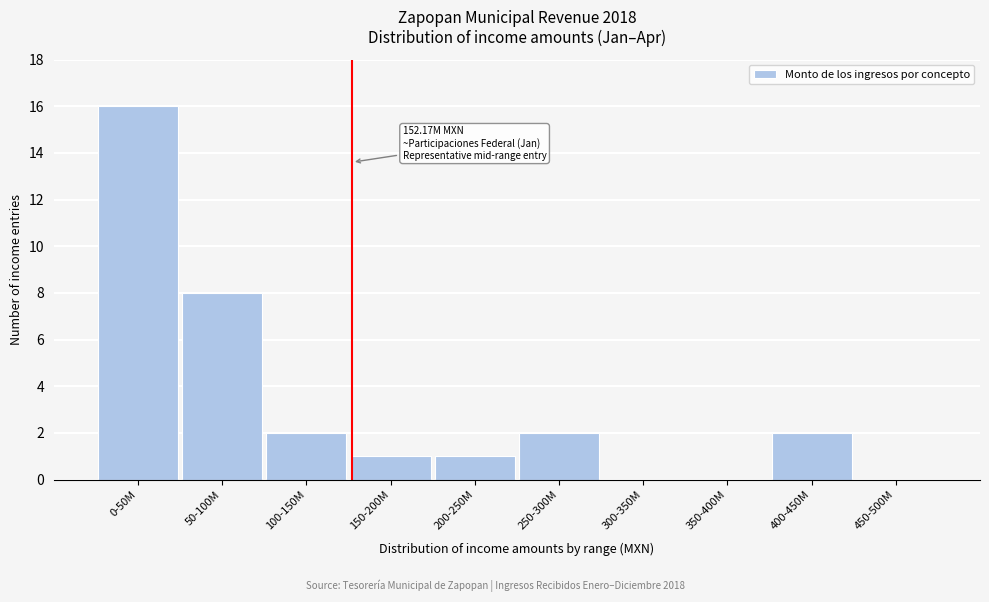

Reading left to right, list all the values displayed in this chart.

0-50M=16	50-100M=8	100-150M=2	150-200M=1	200-250M=1	250-300M=2	300-350M=0	350-400M=0	400-450M=2	450-500M=0